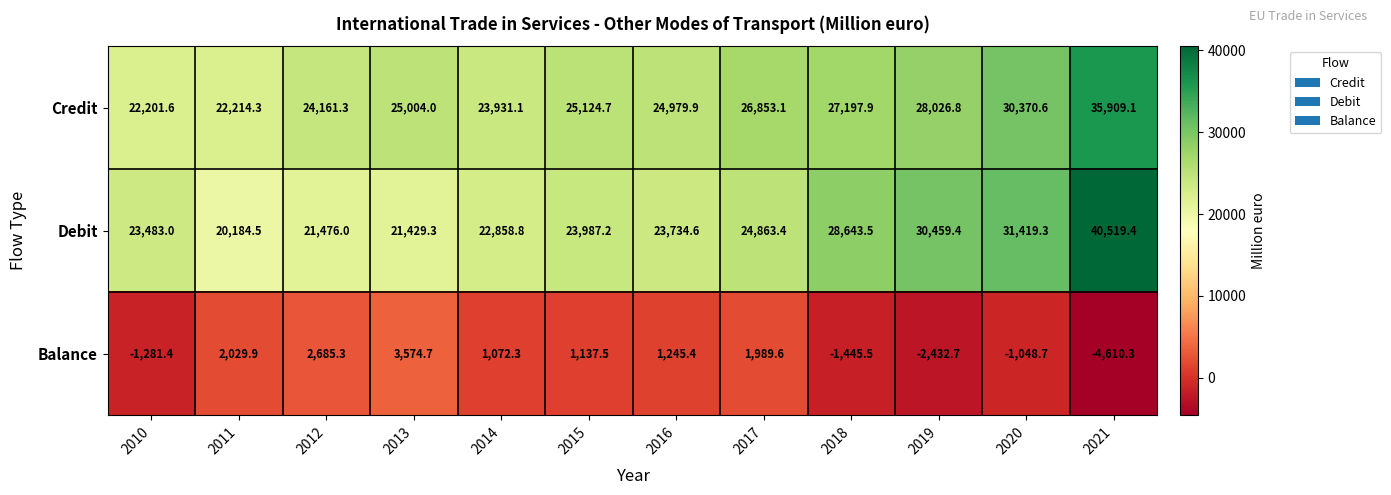

What is the average value of the Credit series?

26331.2